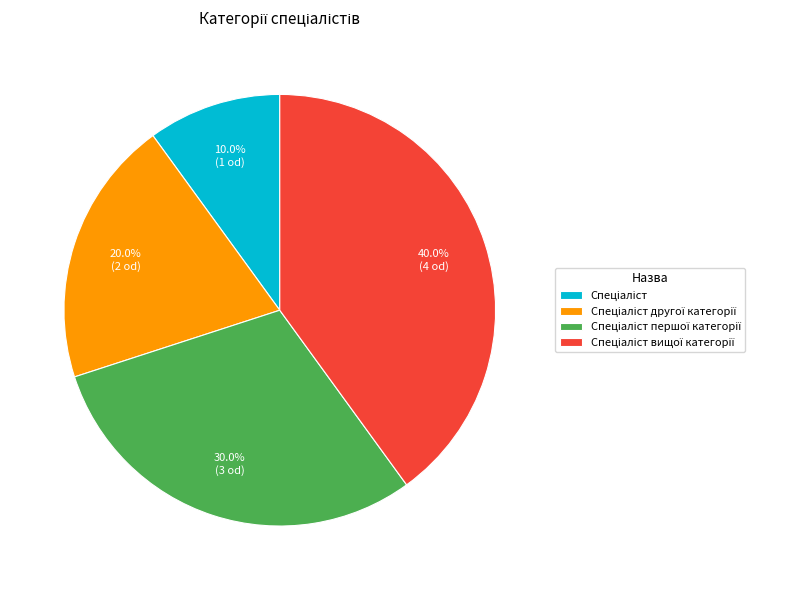

To the nearest percent, what is the difference between the largest and smallest slice percentages?

30%